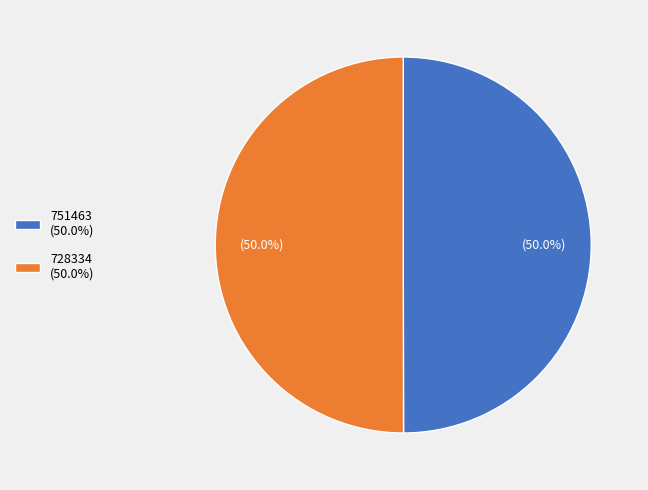

Approximately how many times larger is the value at 728334 (50.0%) compared to 751463 (50.0%)?

1.0